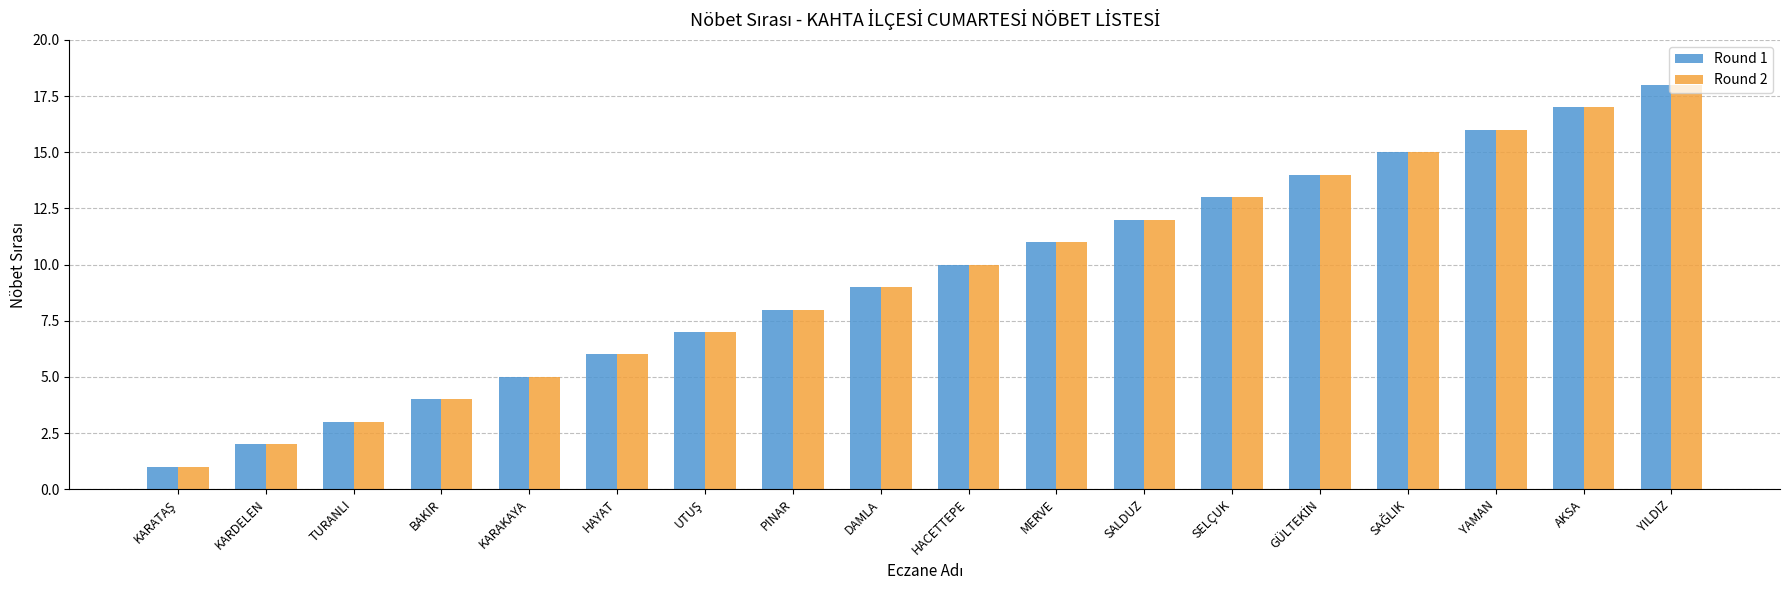

The value of Round 2 at KARDELEN is 2. True or false?

True